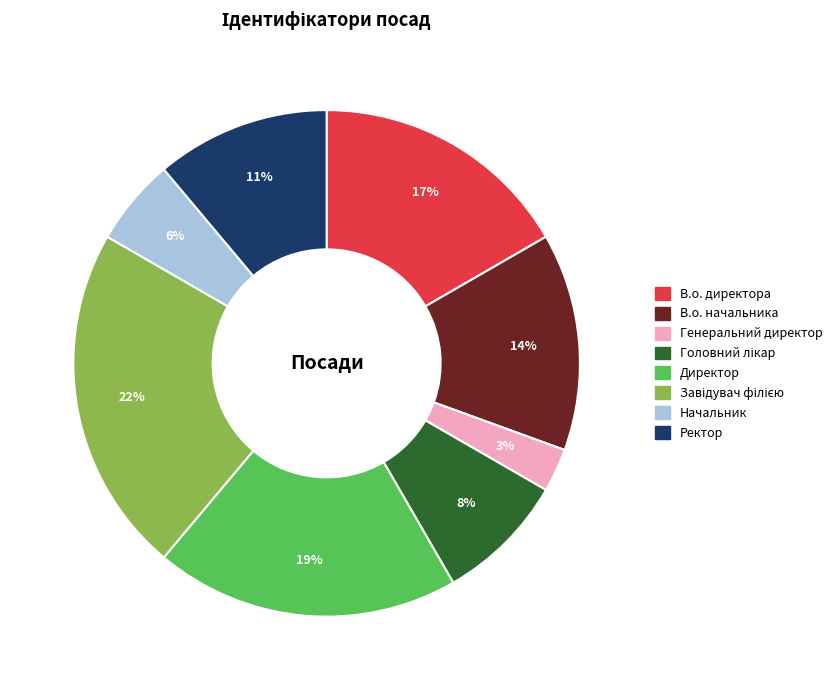

To the nearest percent, what is the difference between the В.о. начальника and В.о. директора slice percentages?

3%